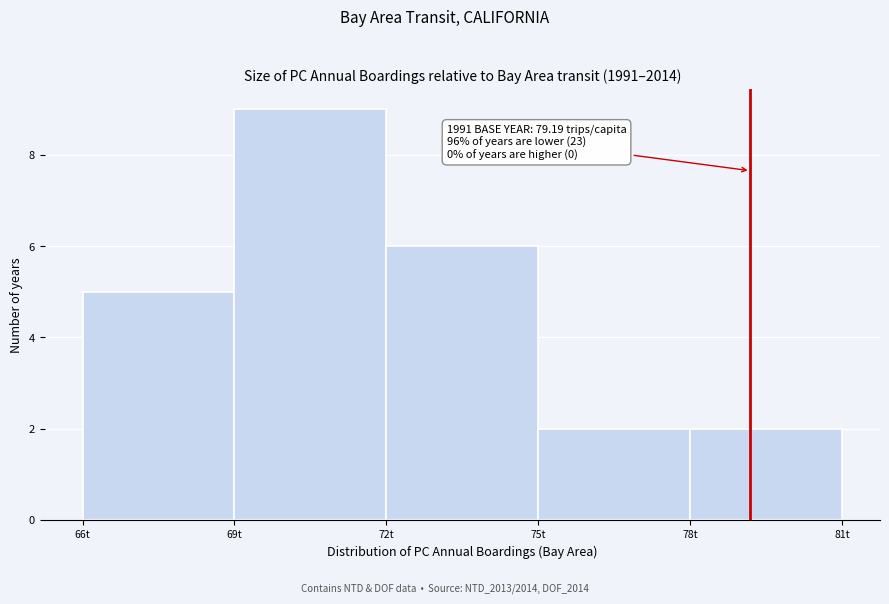

Over which range of the x-axis is the bar tallest?

69 to 72